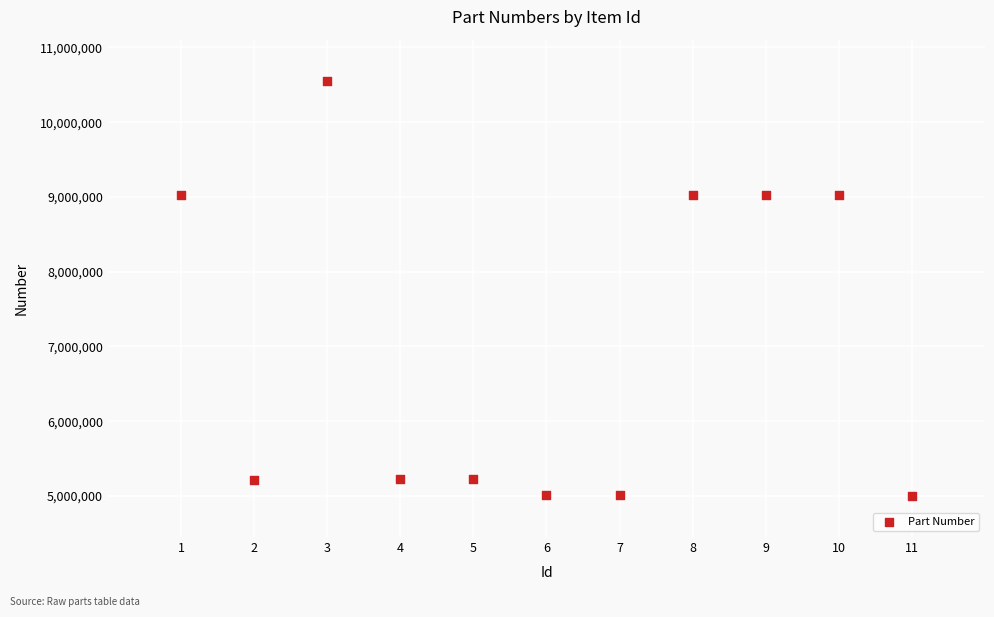

What is the range of Y values (max minus min)?

5545130